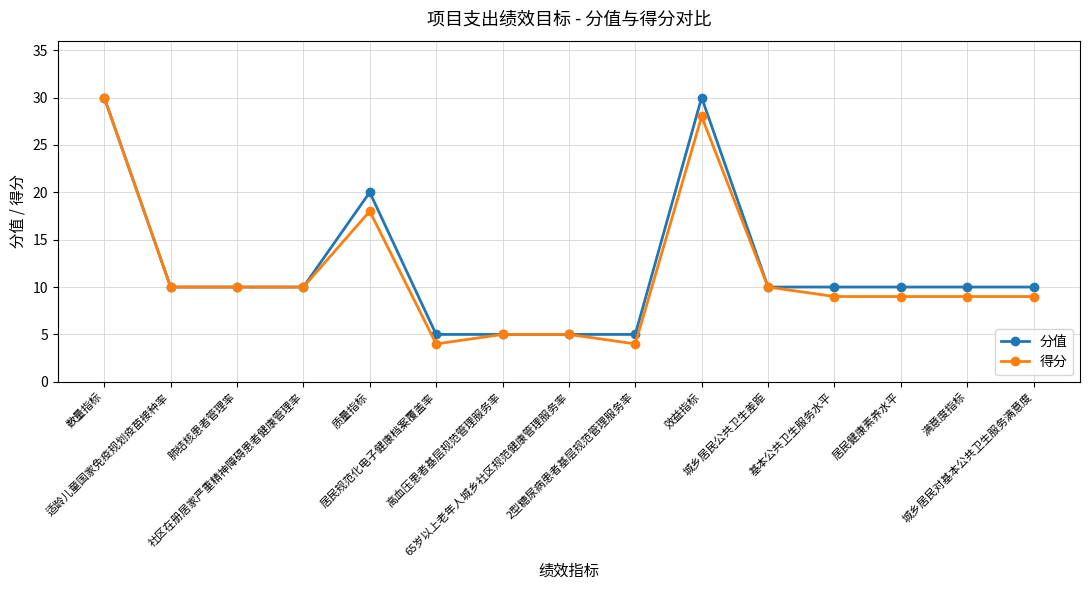

How many lines are shown in the chart?

2